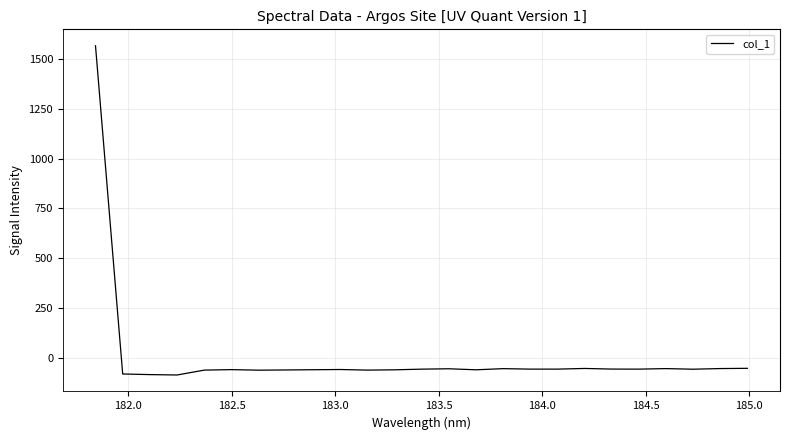

What is the minimum value shown in the chart?

-87.2